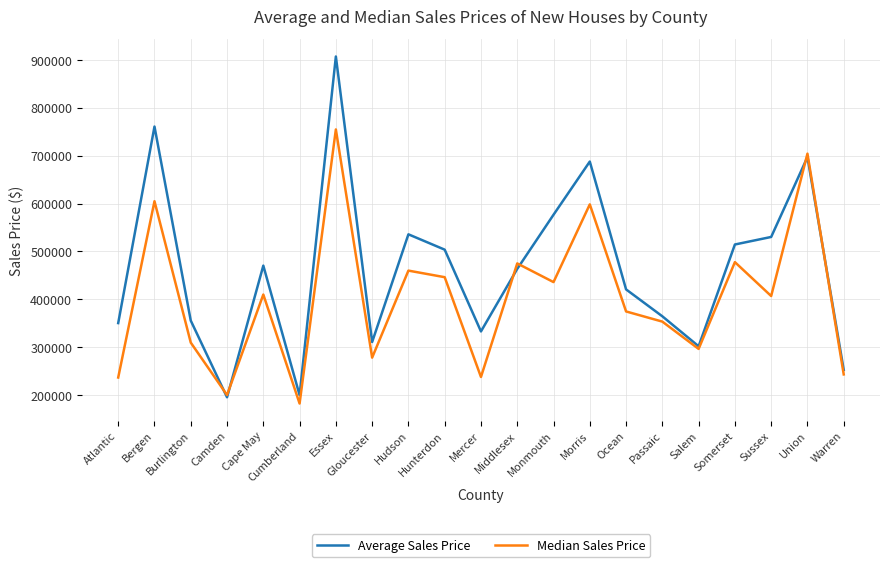

At which category is the sum across all series the highest?

Essex